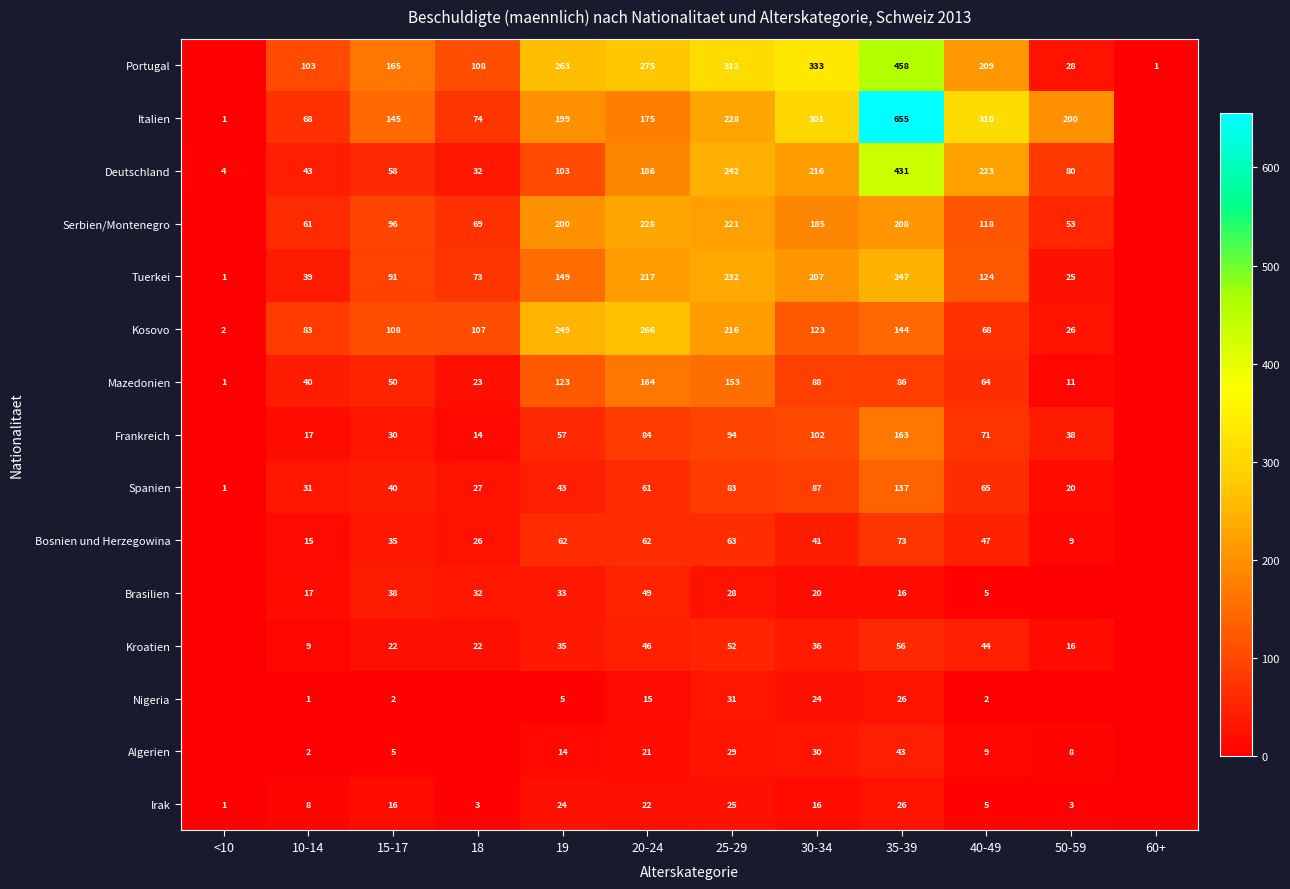

What is the sum of the Serbien/Montenegro values at 40-49 and 50-59?

171